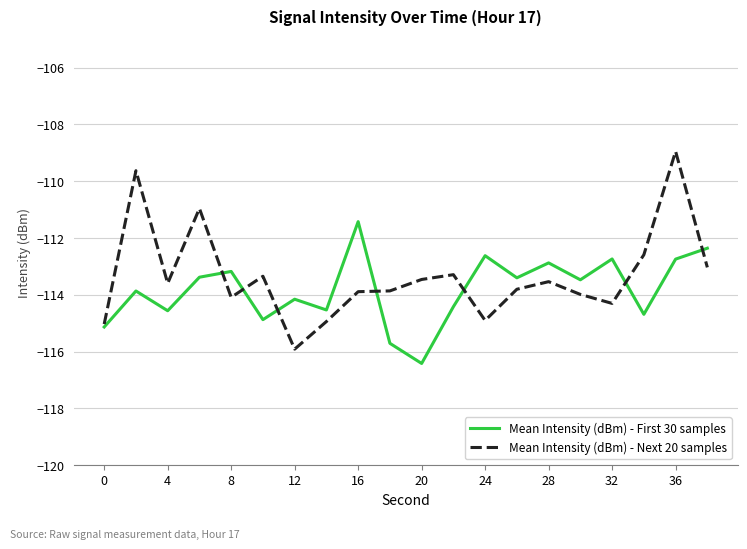

What is the greatest value displayed?

-108.9